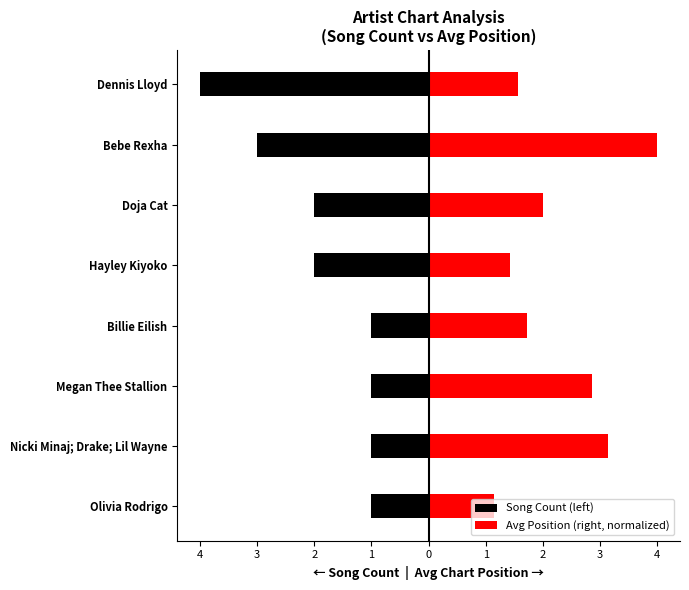

Are the bars grouped side by side (vs. stacked)?

Yes